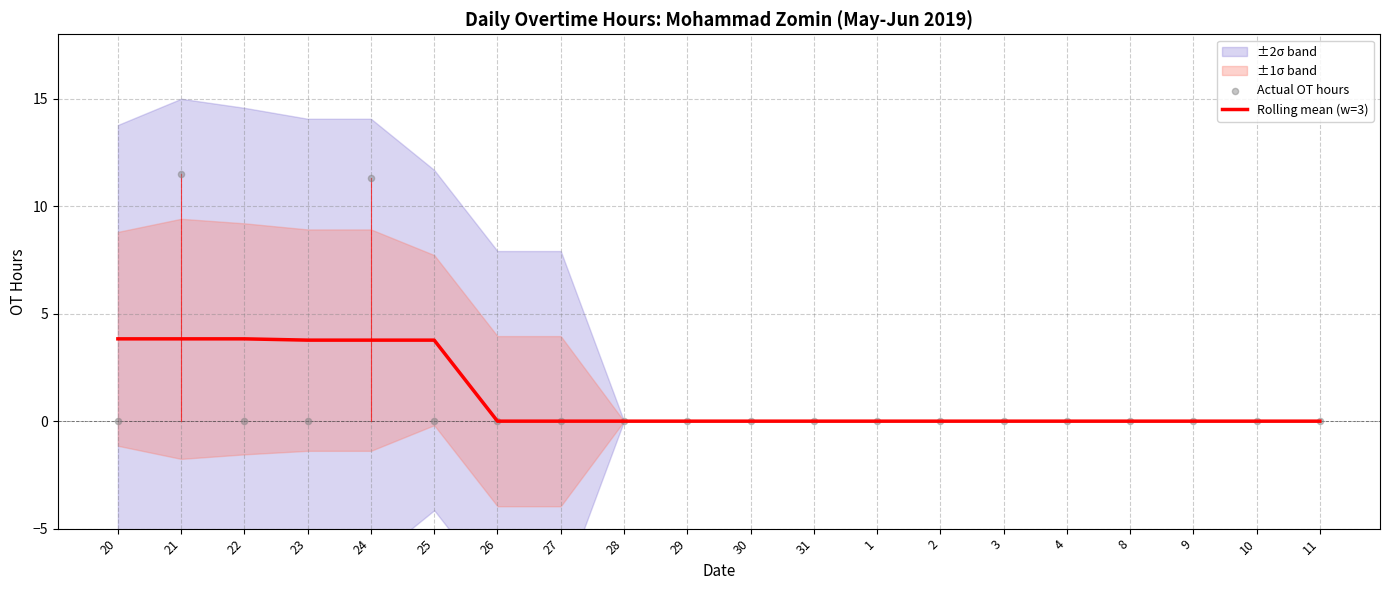

The Rolling mean (w=3) series shows -1.4 at 3. True or false?

False